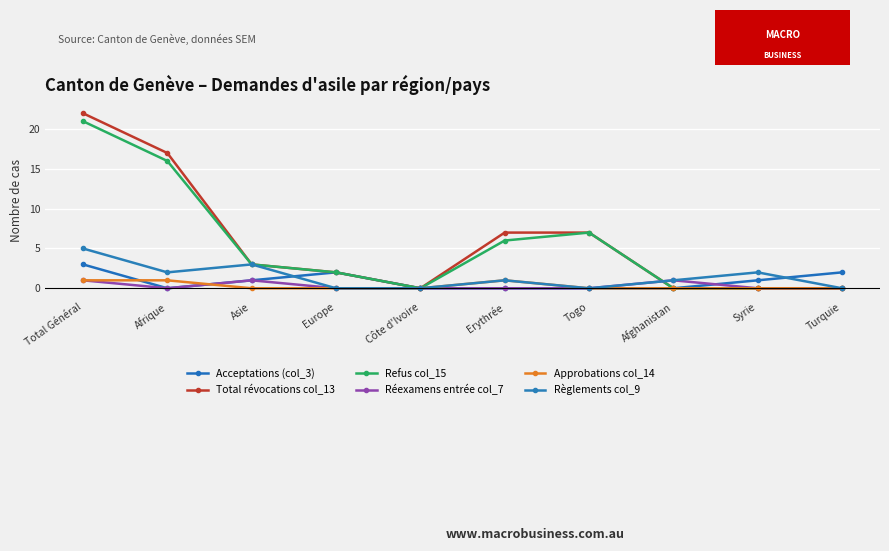

Reading left to right, what are all the values shown in this chart?

Acceptations (col_3): Total Général=3	Afrique=0	Asie=1	Europe=2	Côte d'Ivoire=0	Erythrée=0	Togo=0	Afghanistan=0	Syrie=1	Turquie=2
Total révocations col_13: Total Général=22	Afrique=17	Asie=3	Europe=2	Côte d'Ivoire=0	Erythrée=7	Togo=7	Afghanistan=0	Syrie=0	Turquie=0
Refus col_15: Total Général=21	Afrique=16	Asie=3	Europe=2	Côte d'Ivoire=0	Erythrée=6	Togo=7	Afghanistan=0	Syrie=0	Turquie=0
Réexamens entrée col_7: Total Général=1	Afrique=0	Asie=1	Europe=0	Côte d'Ivoire=0	Erythrée=0	Togo=0	Afghanistan=1	Syrie=0	Turquie=0
Approbations col_14: Total Général=1	Afrique=1	Asie=0	Europe=0	Côte d'Ivoire=0	Erythrée=1	Togo=0	Afghanistan=0	Syrie=0	Turquie=0
Règlements col_9: Total Général=5	Afrique=2	Asie=3	Europe=0	Côte d'Ivoire=0	Erythrée=1	Togo=0	Afghanistan=1	Syrie=2	Turquie=0